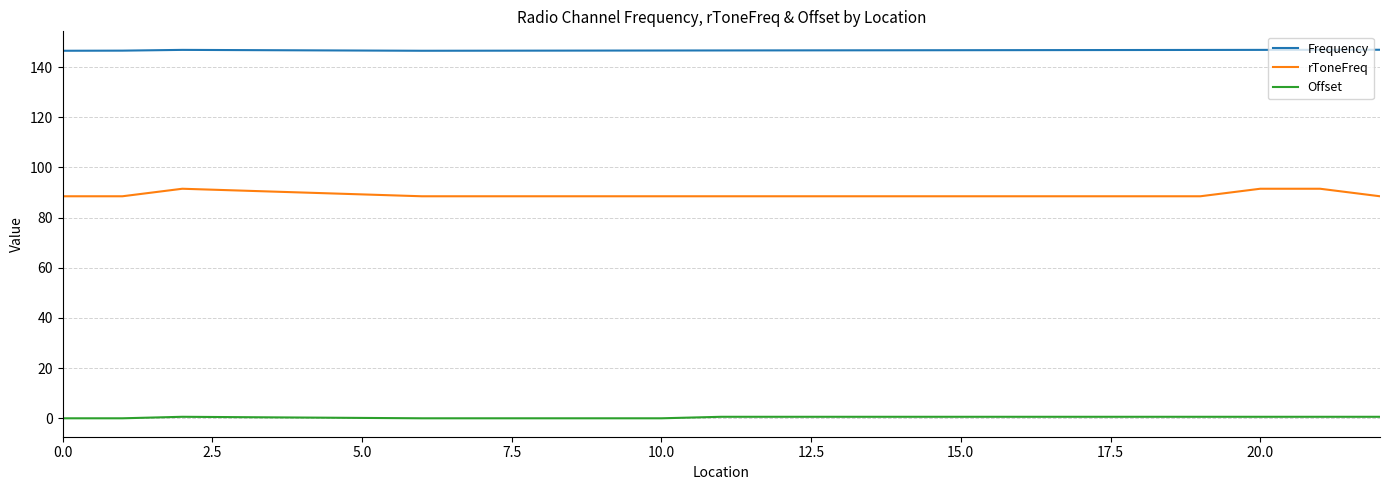

What is the highest value of the Frequency series?

146.9